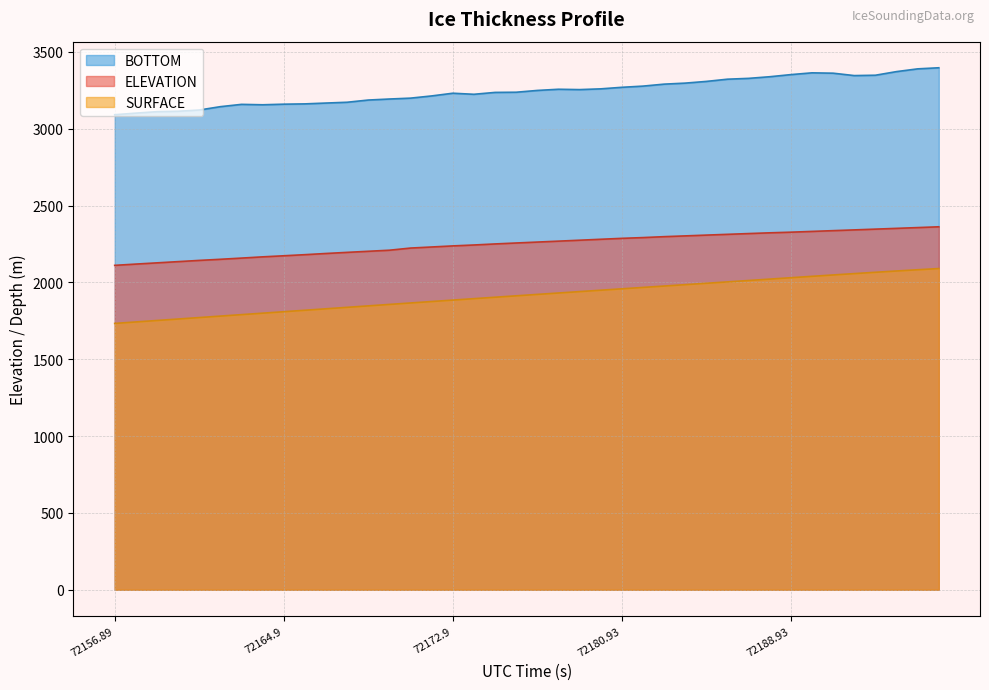

How many categories are shown in the chart?

40